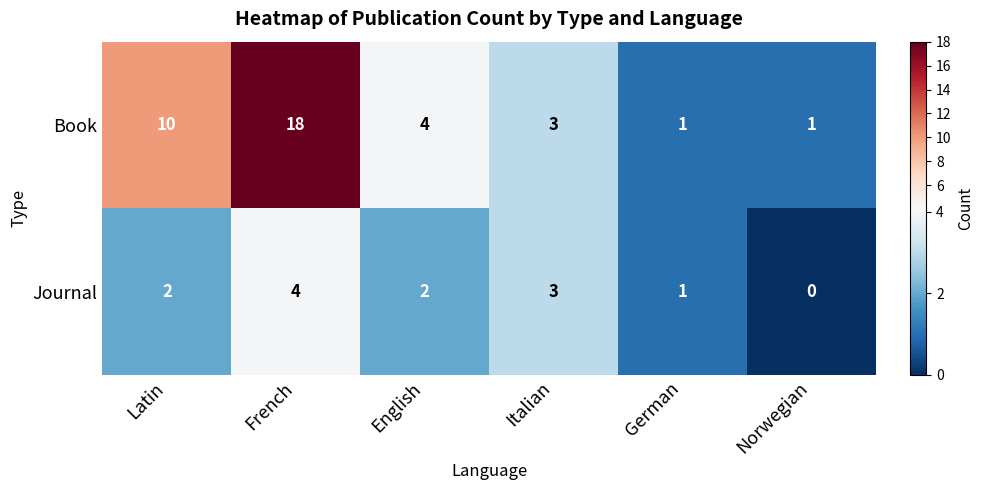

At which category is the sum across all series the highest?

French